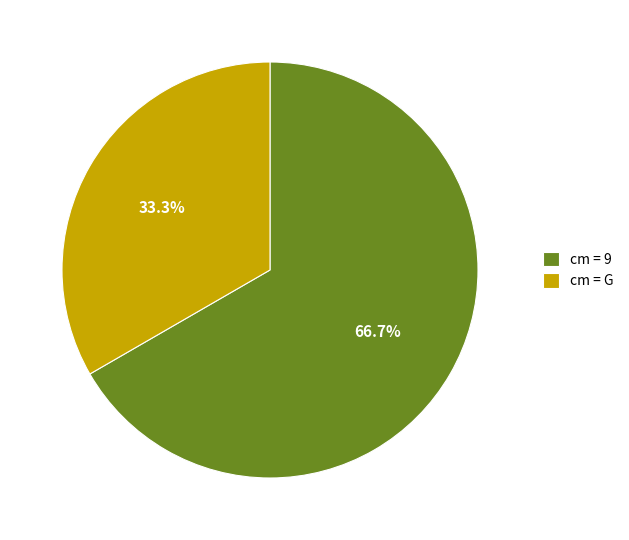

What is the ratio of the value at cm = 9 to the value at cm = G?

2.0